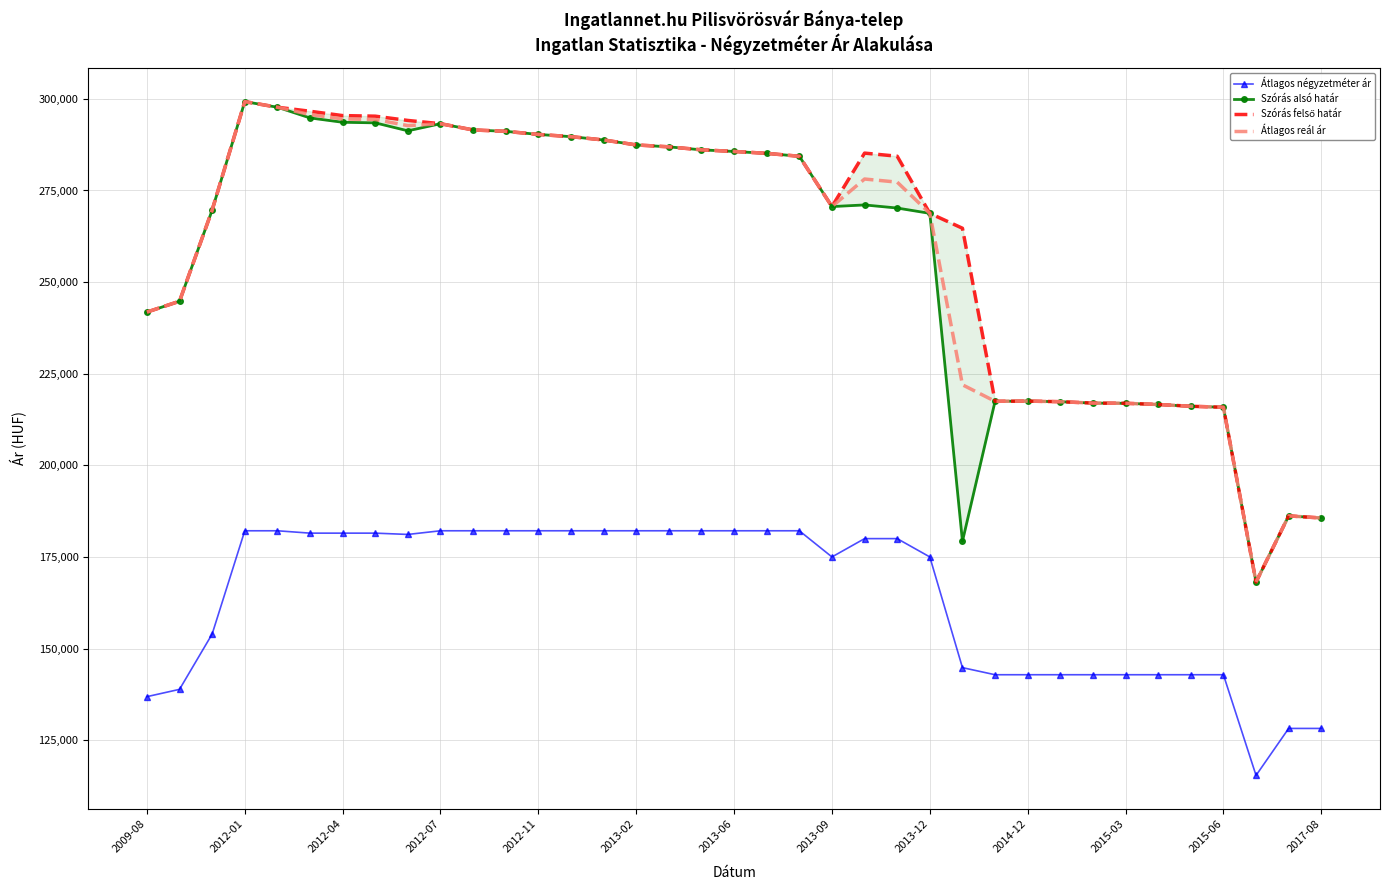

What is the value of the Átlagos négyzetméter ár point at the 32nd from the left?

142857